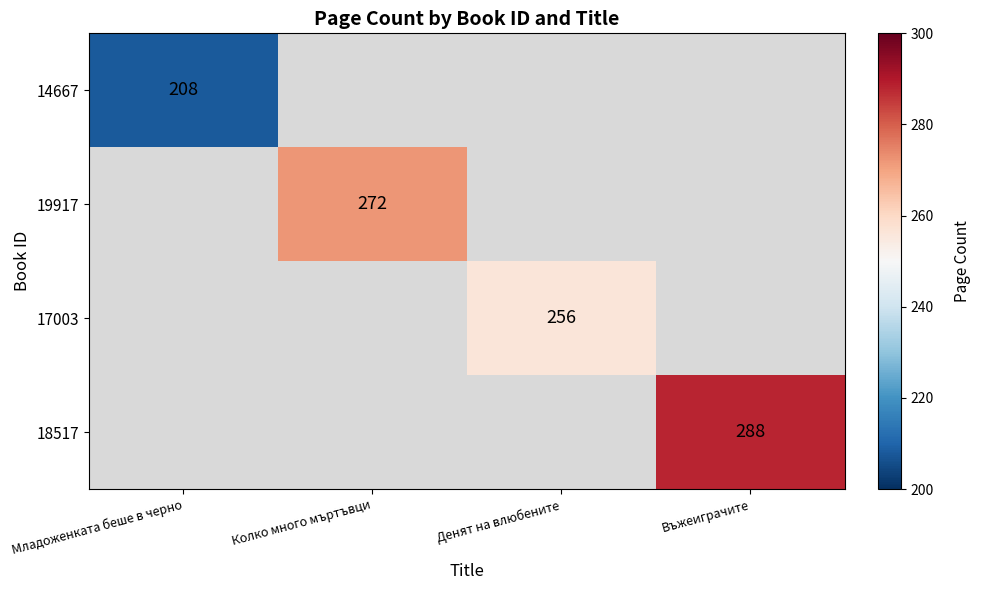

Which category has the lowest value across all series?

Младоженката беше в черно